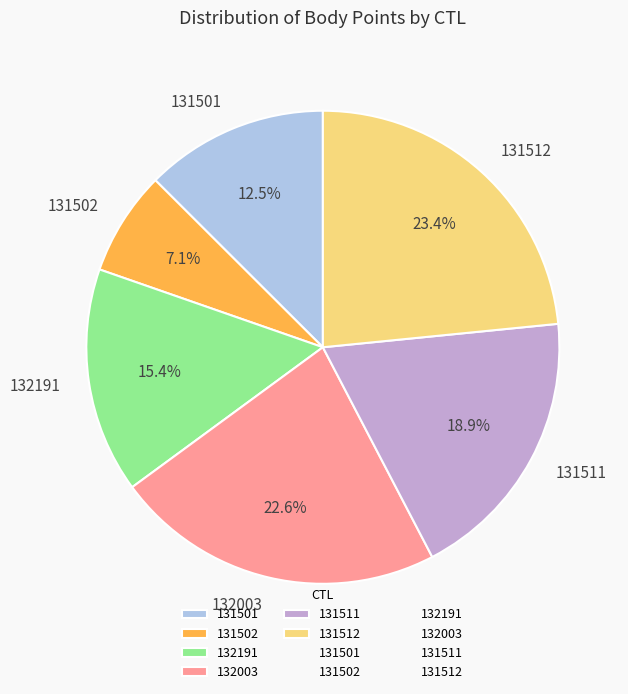

What is the largest slice in the pie chart?

131512